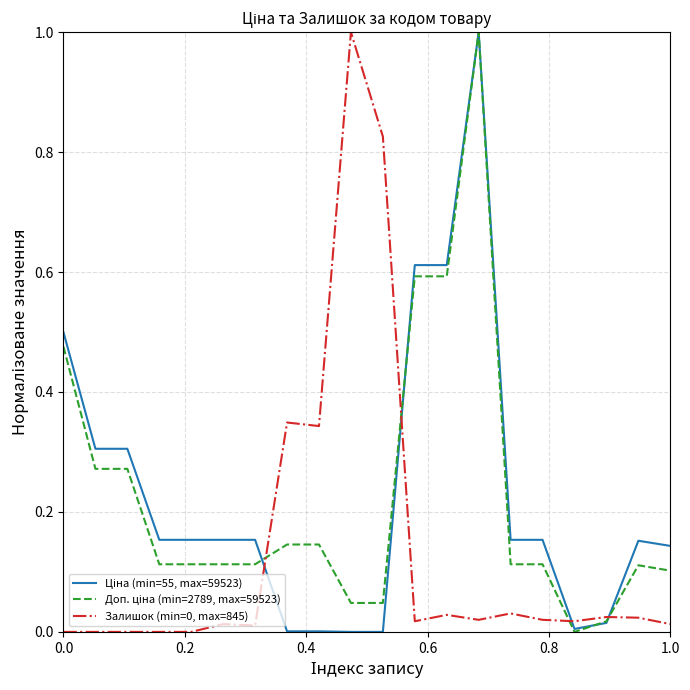

Is this an area chart (filled region under the line)?

No